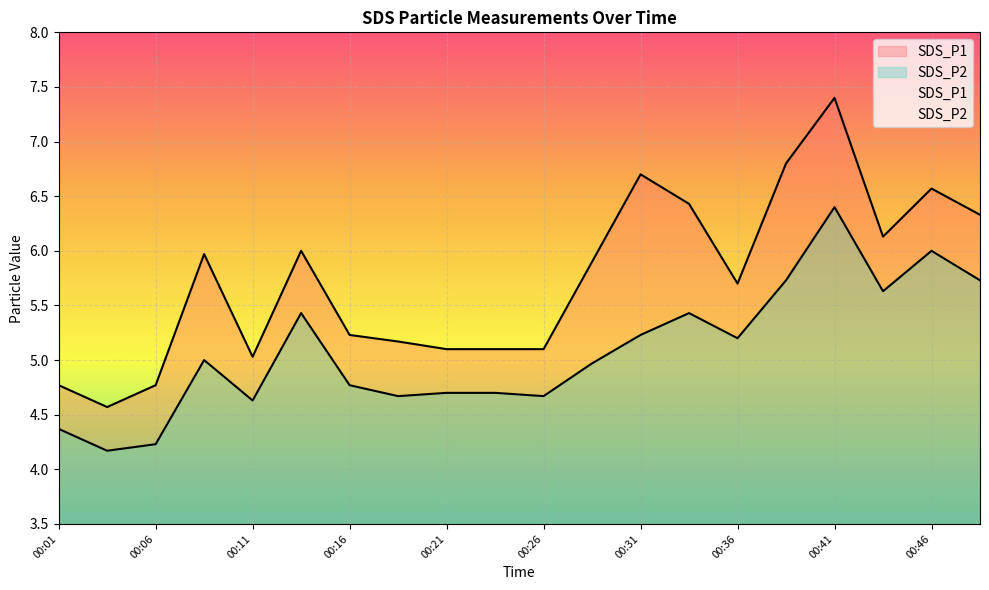

Which category has the lowest value across all series?

00:04